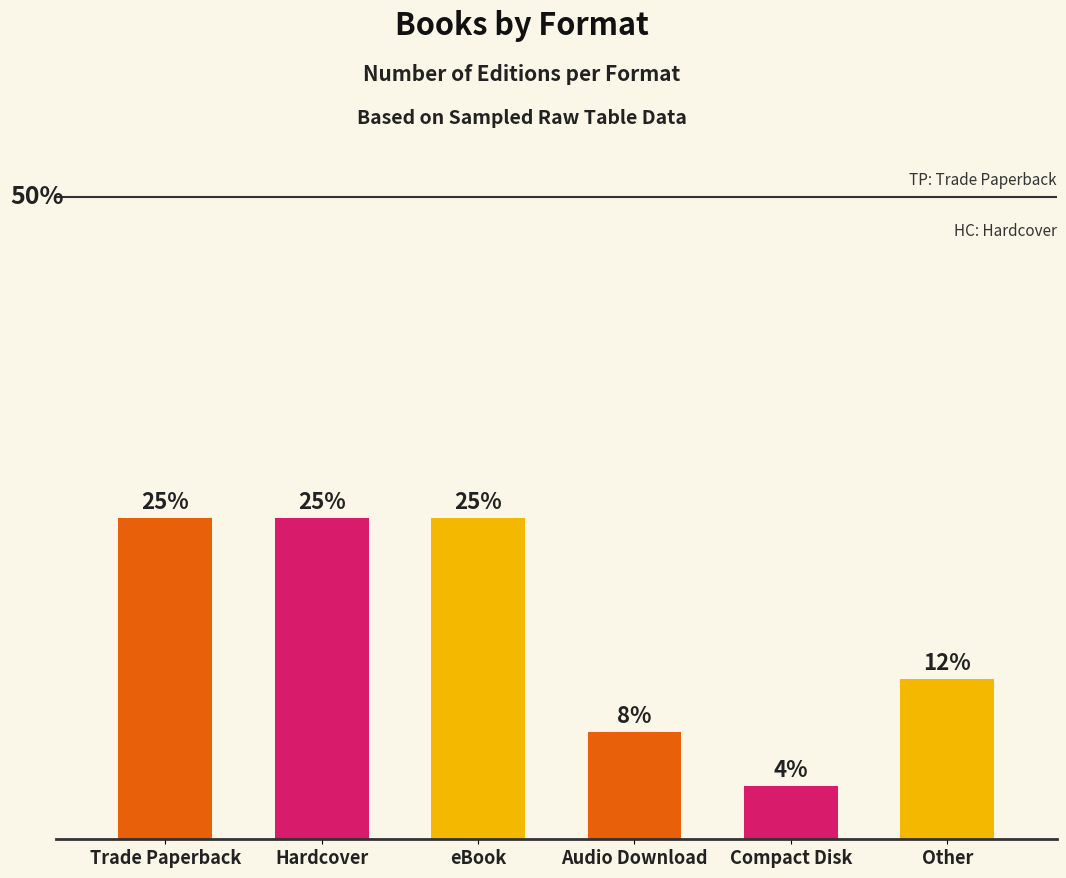

At which category does the chart reach its minimum across all series?

Compact Disk